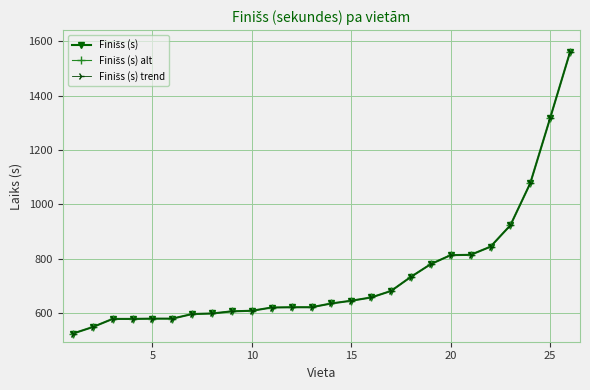

True or false: Finišs (s) trend and Finišs (s) intersect in this chart.

False